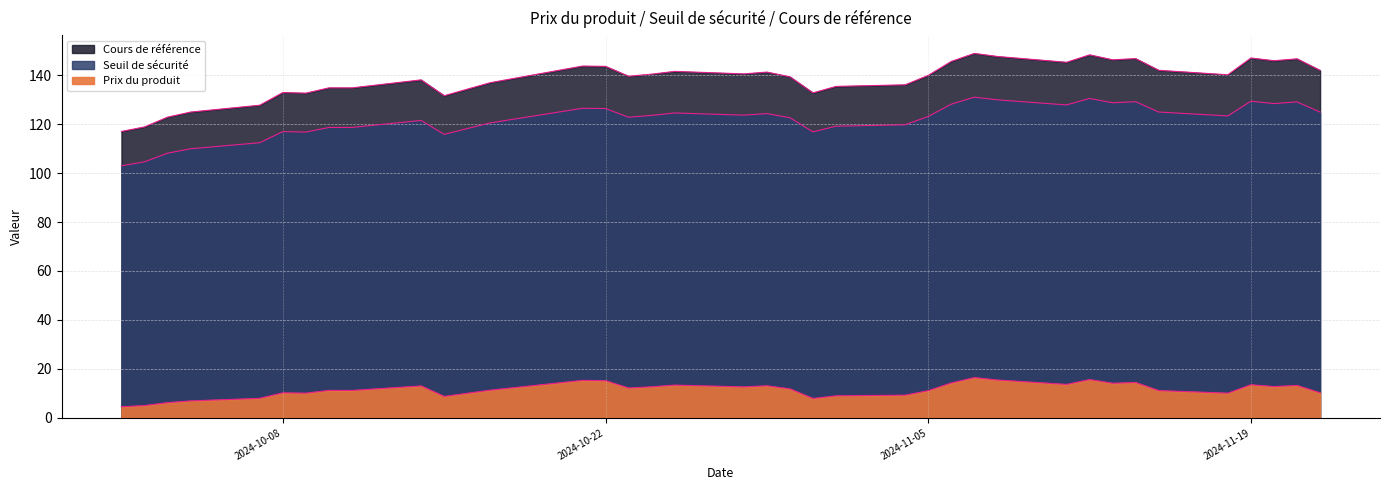

What is the difference between the highest and lowest values at 2024-11-11?

131.6